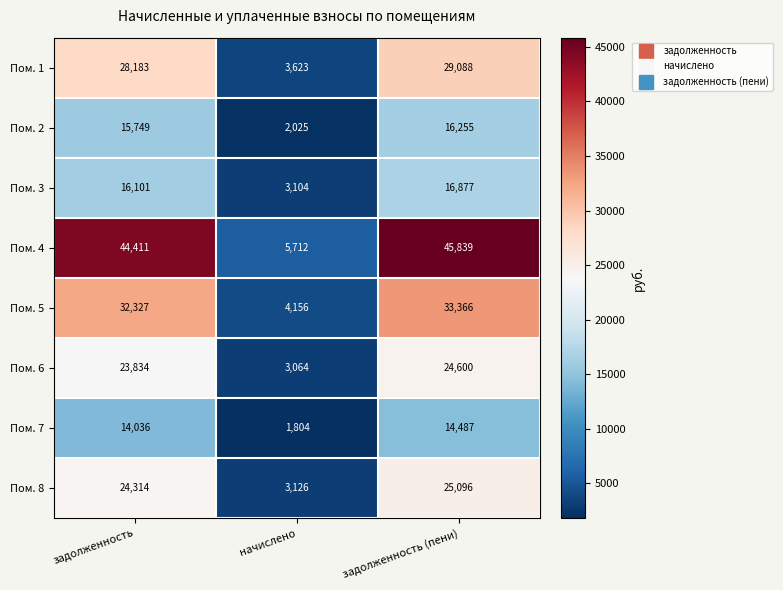

What is the total value across all series at задолженность?

198955